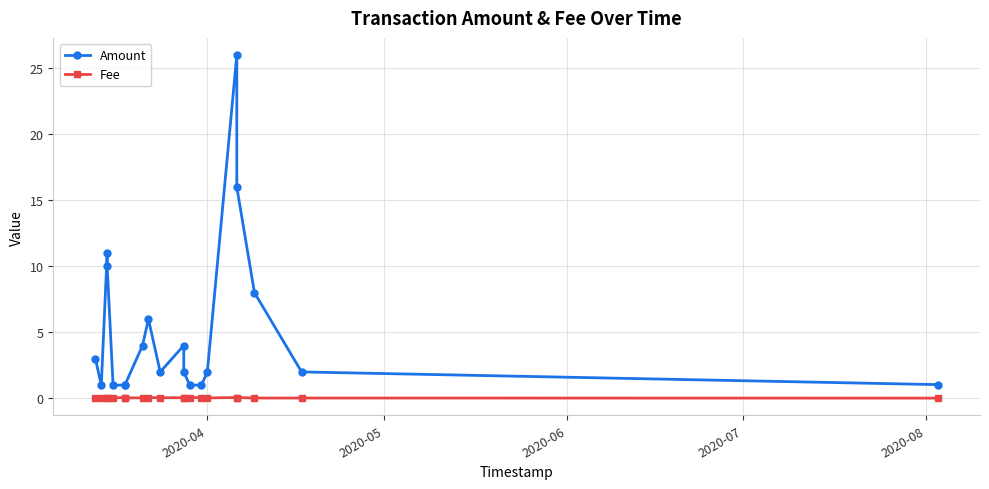

What is the sum of all Amount values?

103.0